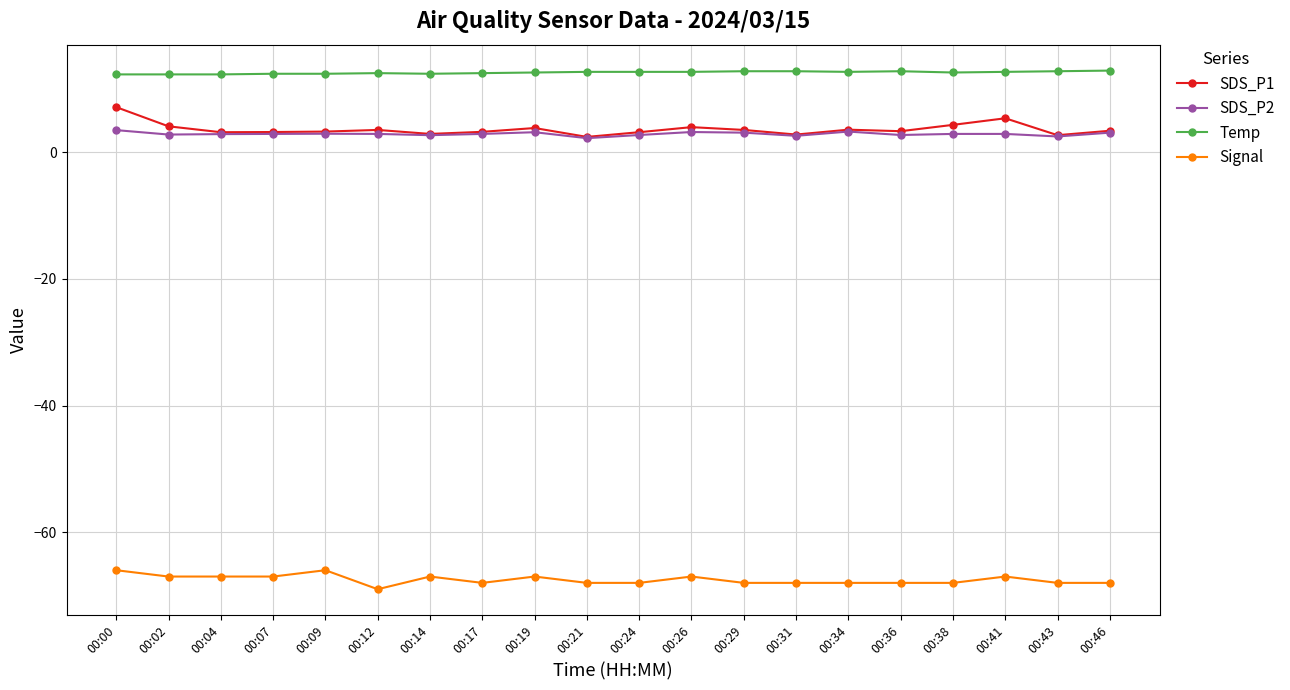

True or false: Signal and SDS_P1 cross at least once.

False